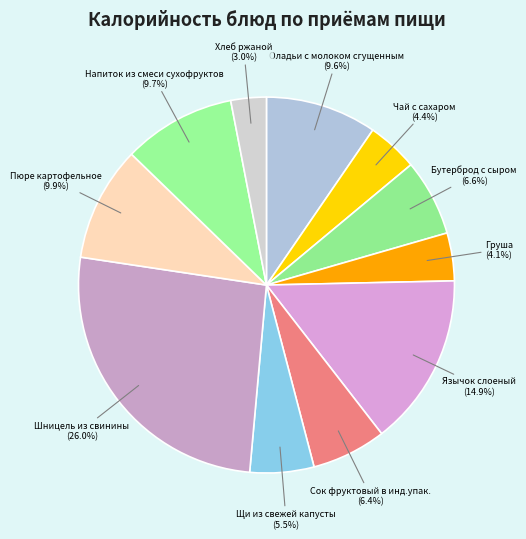

To the nearest percent, what is the difference between the Щи из свежей капусты and Хлеб ржаной slice percentages?

2%